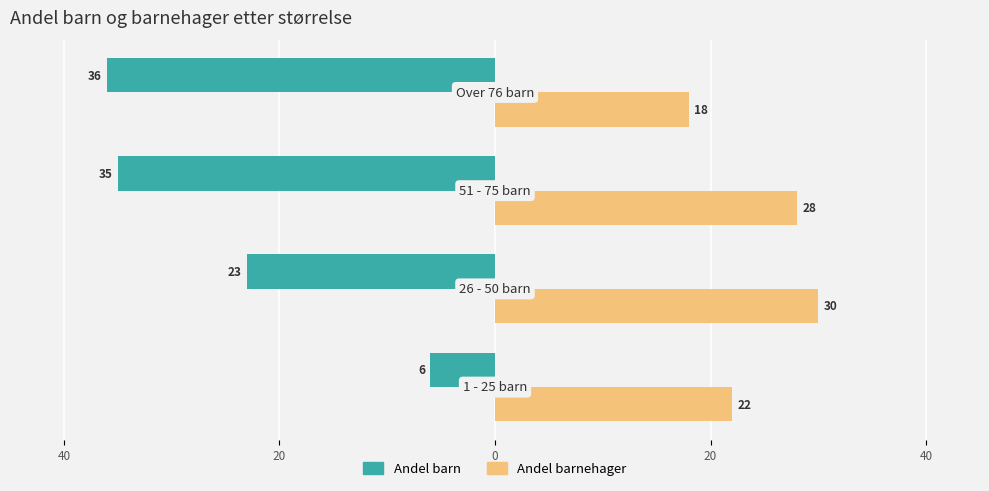

What are all the series names shown in the legend?

Andel barn, Andel barnehager